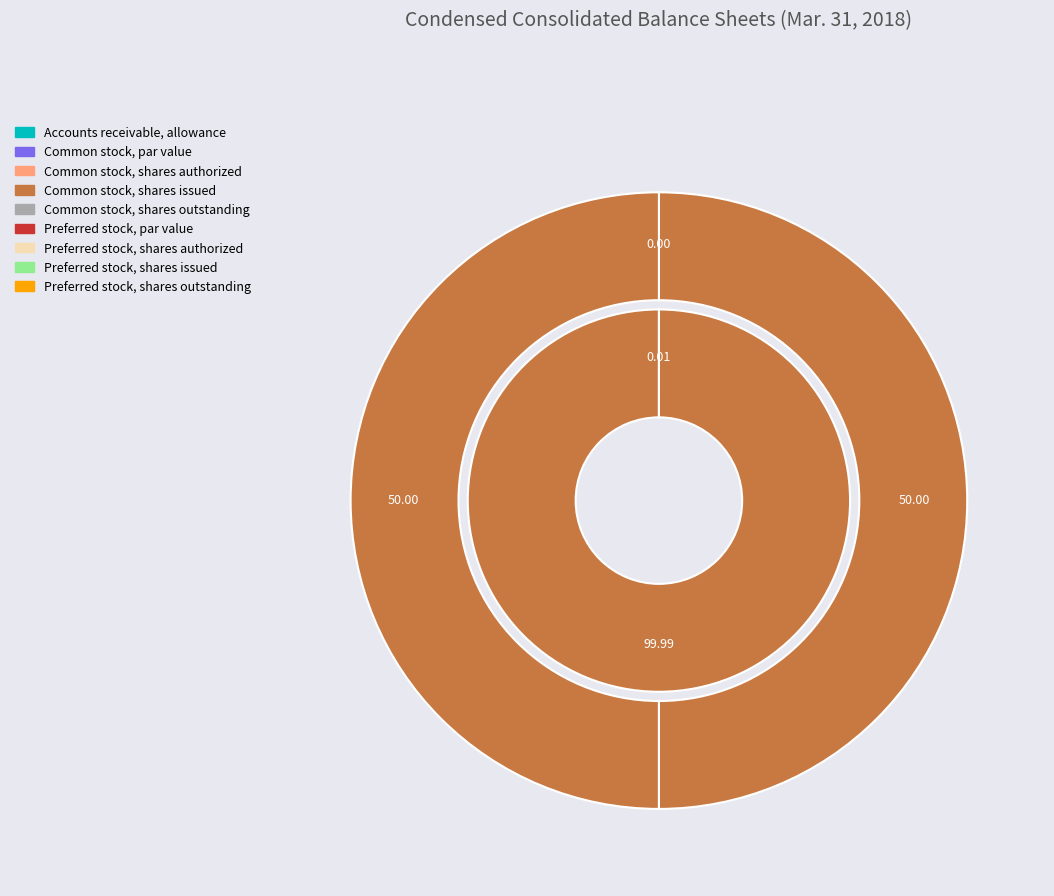

To the nearest percent, what is the difference between the largest and smallest slice percentages?

50%